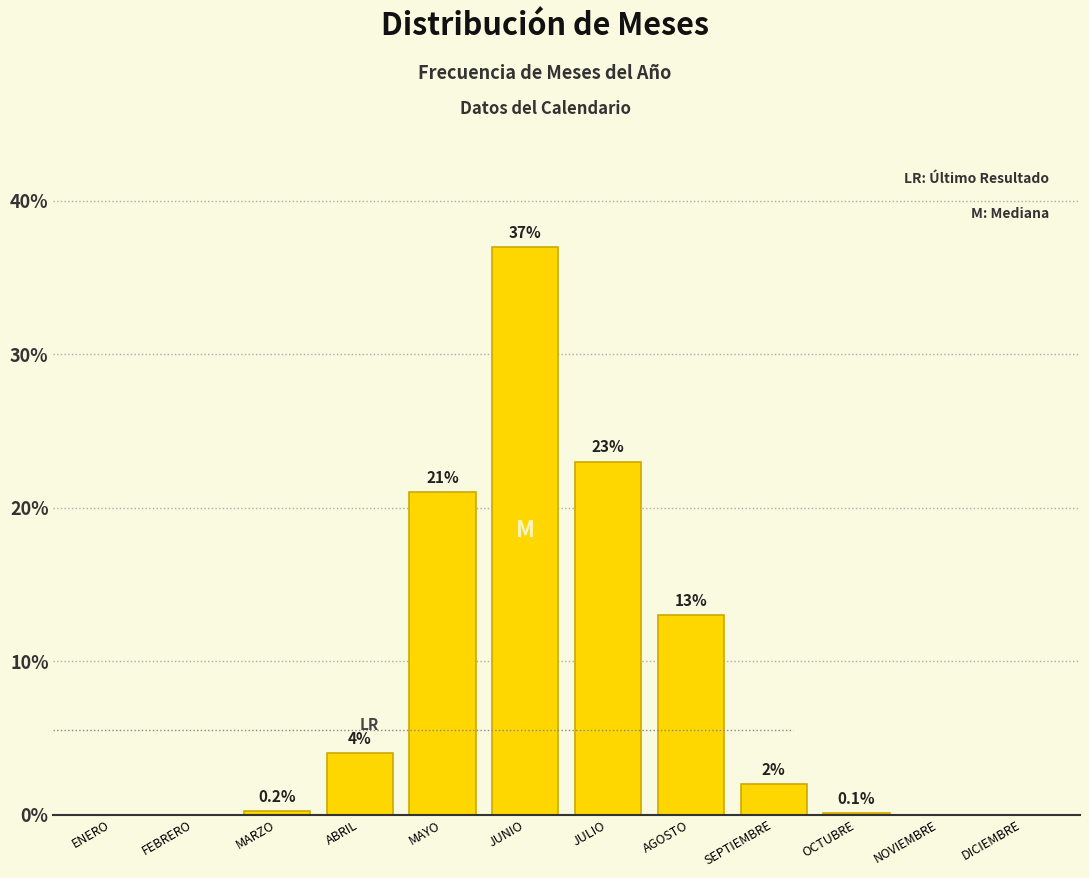

Reading left to right, what are all the values shown in this chart?

ENERO=0.0	FEBRERO=0.0	MARZO=0.2	ABRIL=4.0	MAYO=21.0	JUNIO=37.0	JULIO=23.0	AGOSTO=13.0	SEPTIEMBRE=2.0	OCTUBRE=0.1	NOVIEMBRE=0.0	DICIEMBRE=0.0